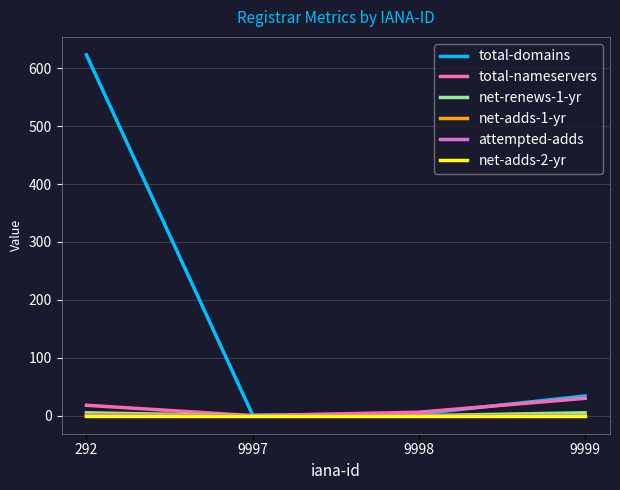

Does the chart have visible grid lines?

Yes